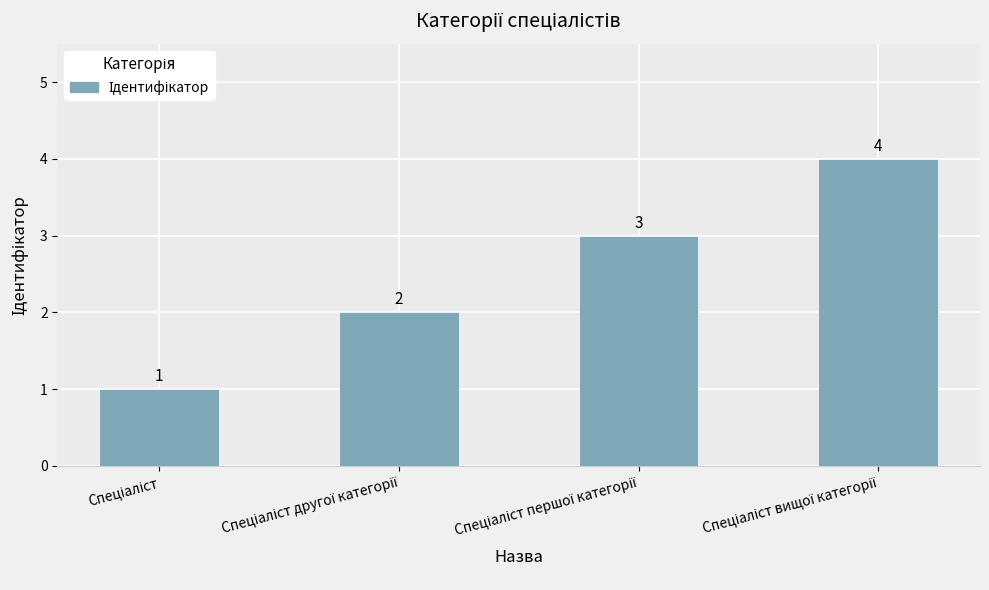

What is the sum of all values?

10